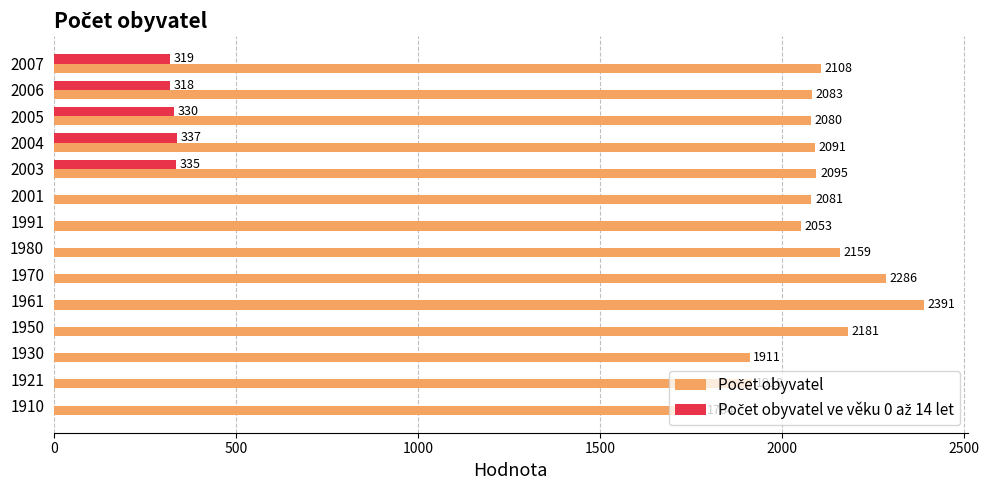

How many series are shown in this chart?

2